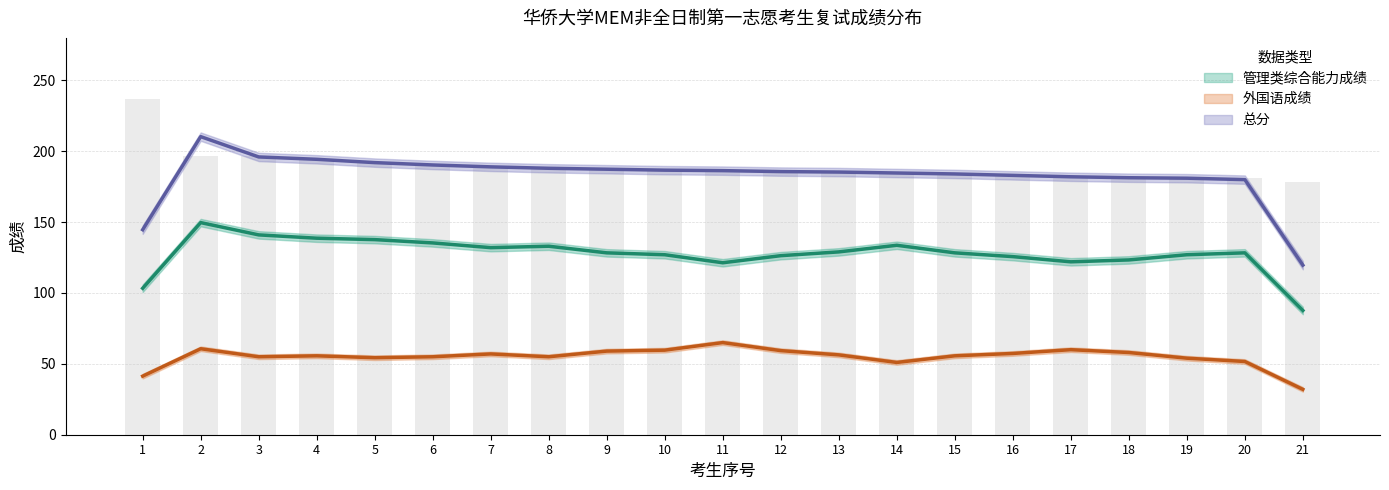

List the series in order of their overall mean, highest first.

总分, 管理类综合能力成绩, 外国语成绩